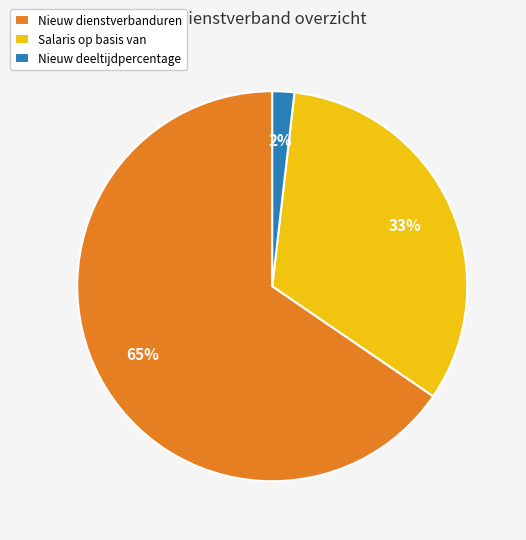

Rank the categories by value from lowest to highest.

Nieuw deeltijdpercentage, Salaris op basis van, Nieuw dienstverbanduren